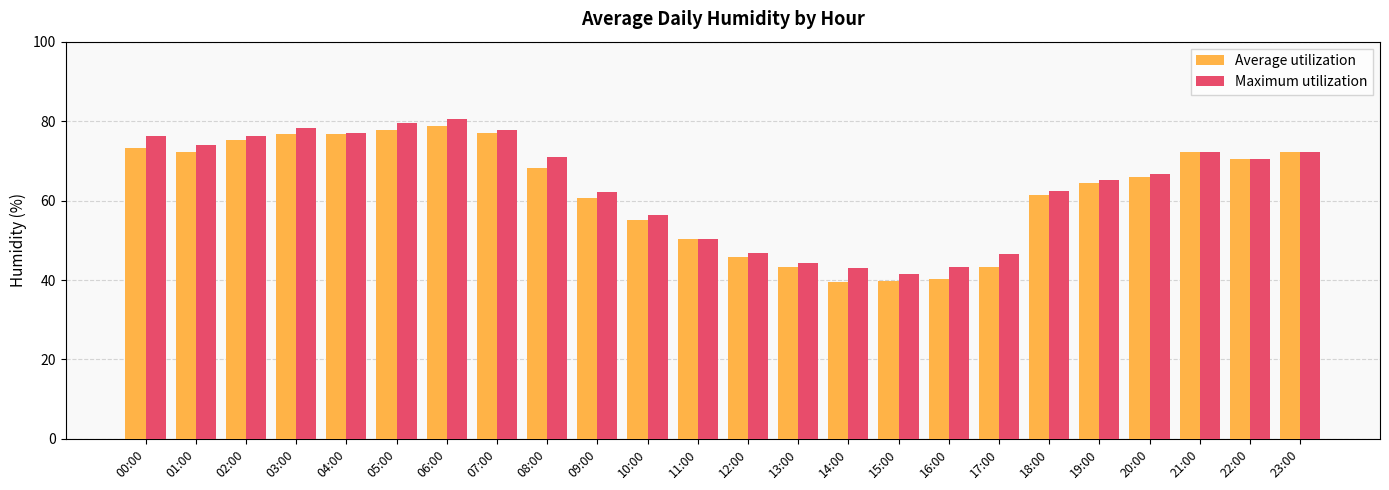

How many bars are there in total?

48